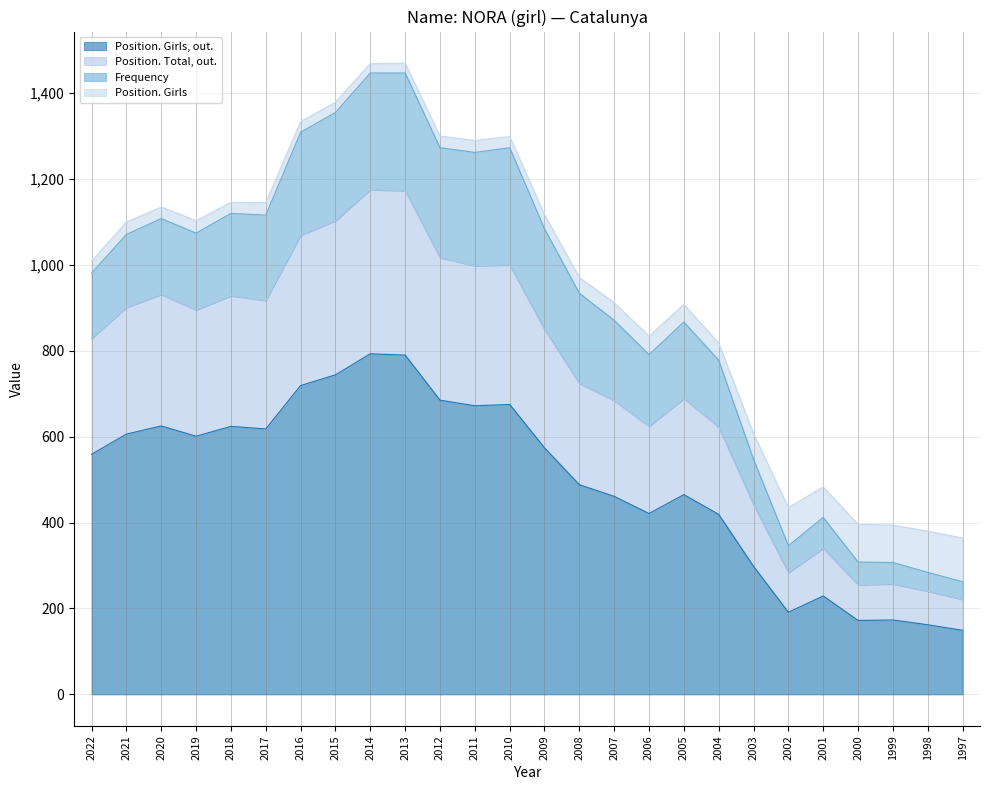

How many data points in Position. Total, out. are above 850?

12